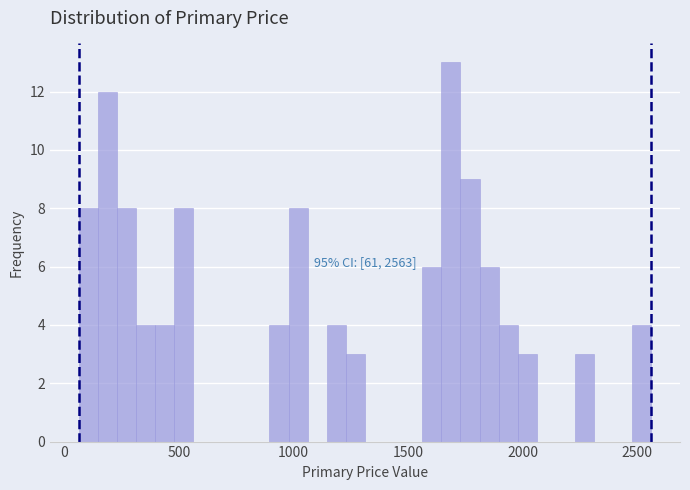

Around what value on the x-axis is the tallest bar? Give the approximate position of its centre, as read against the axis.

1700